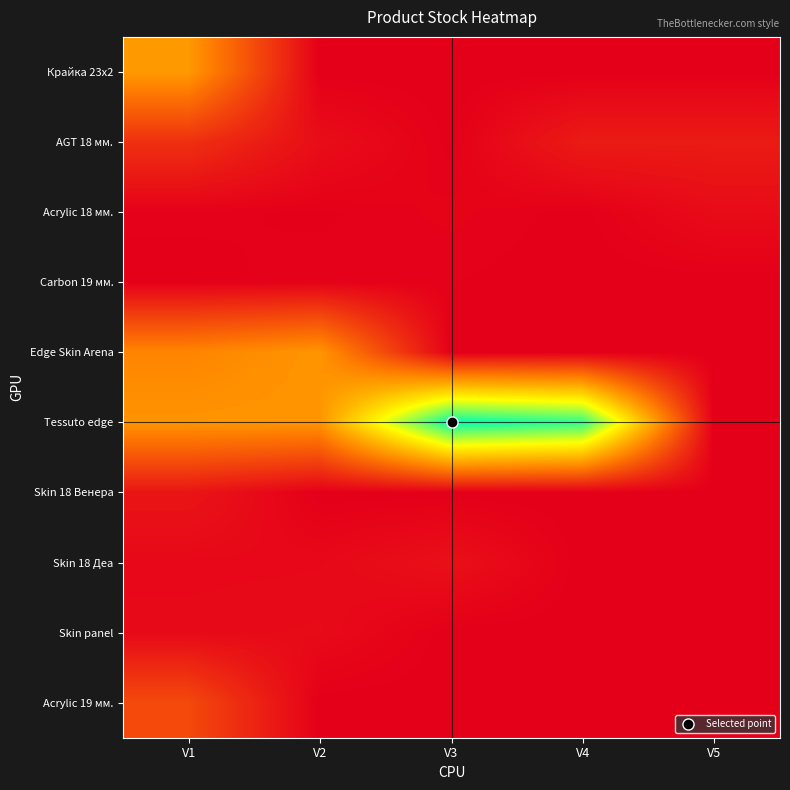

At V3, list the series in order from smallest to largest.

Крайка 23x2, Edge Skin Arena, Skin 18 Венера, Skin panel, Acrylic 19 мм., AGT 18 мм., Carbon 19 мм., Acrylic 18 мм., Skin 18 Деа, Tessuto edge